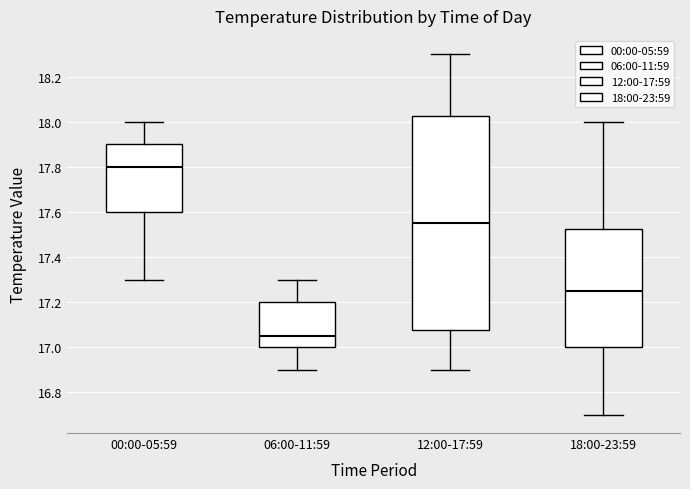

Which box is the tallest, from its lower edge to its upper edge?

12:00-17:59